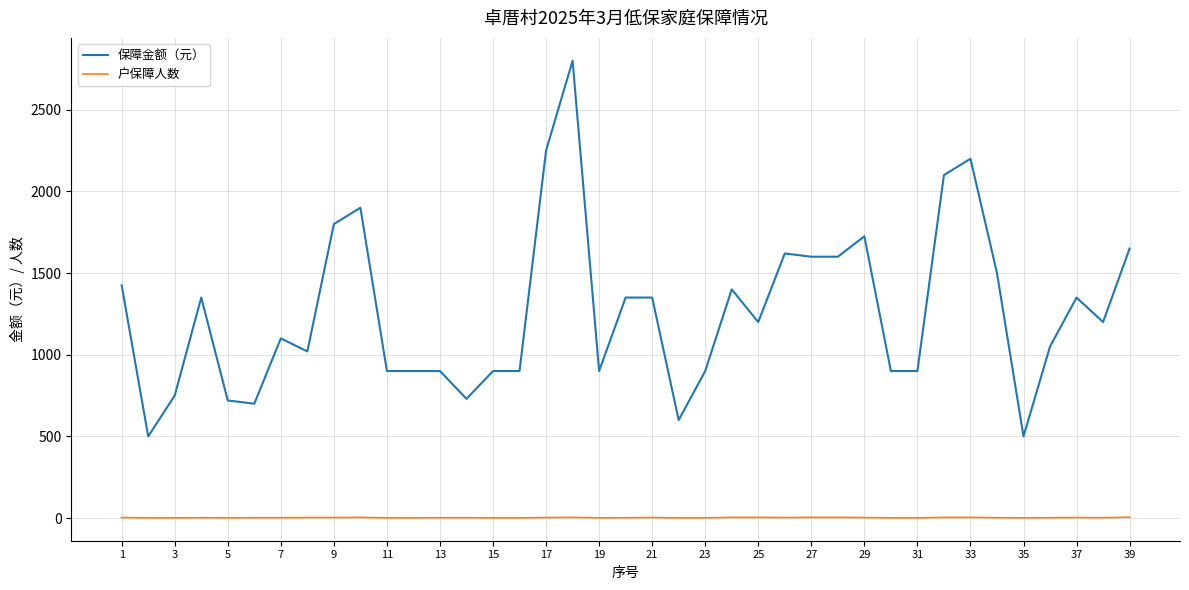

What is the greatest value displayed?

2800